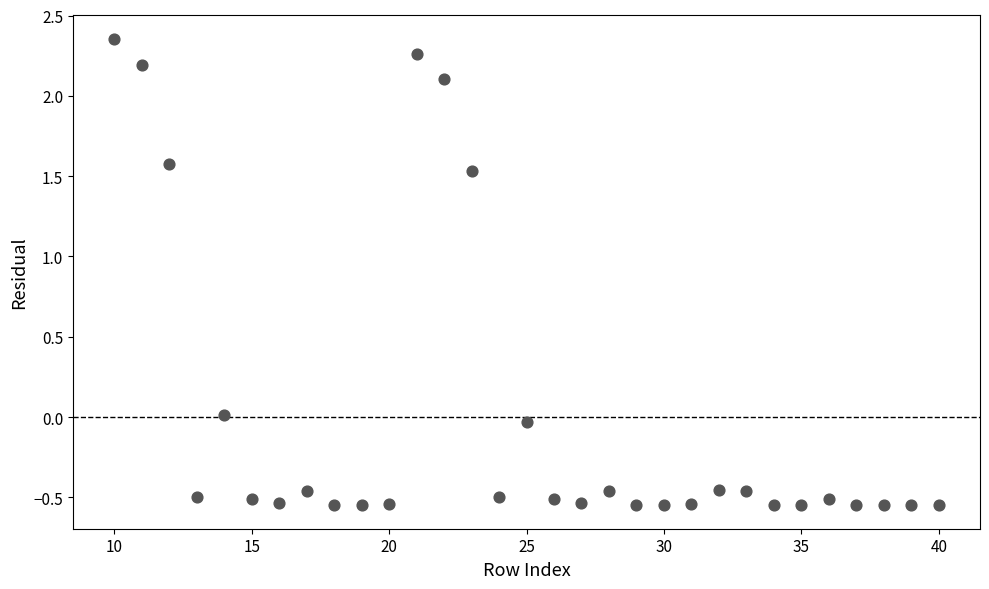

What is the range of Y values (max minus min)?

2.9